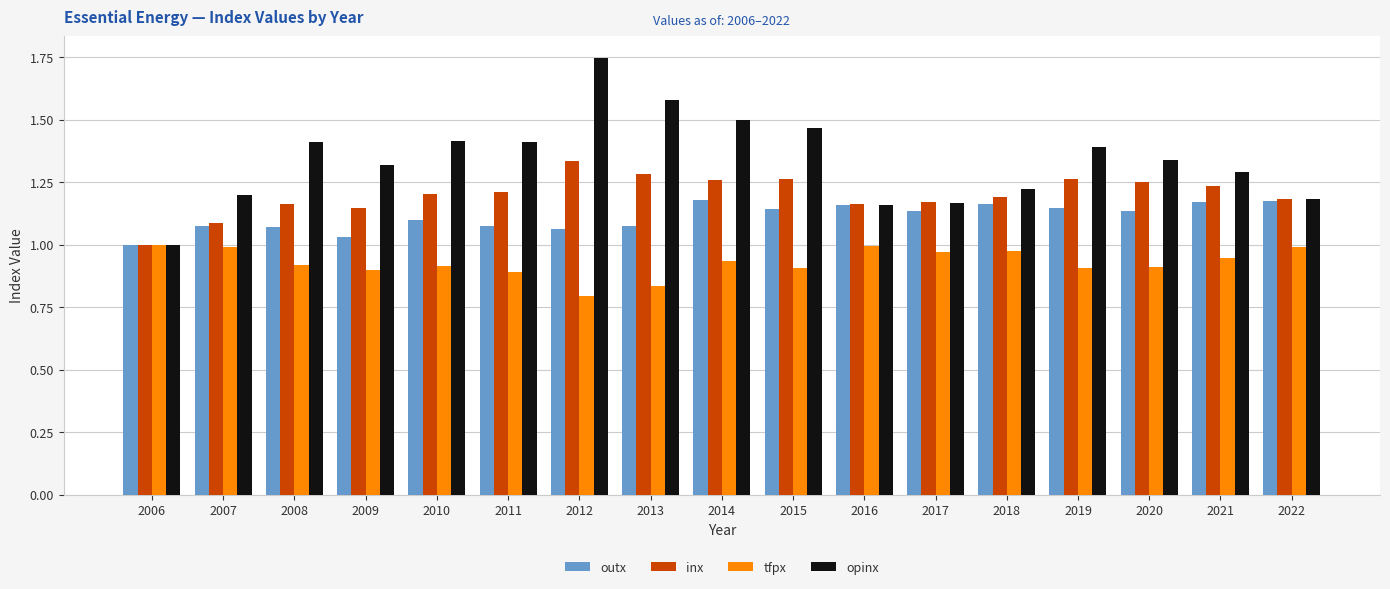

What is the difference between the highest and lowest values at 2011?

0.5